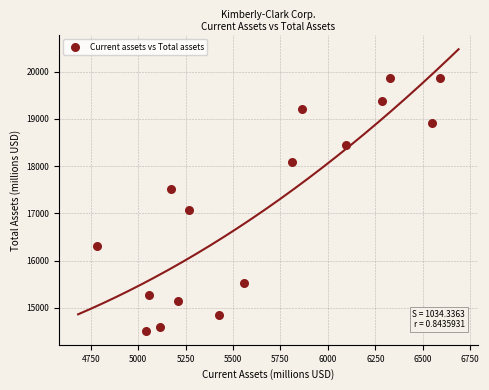

What Y value in the scatter plot is closest to 17195?

17067